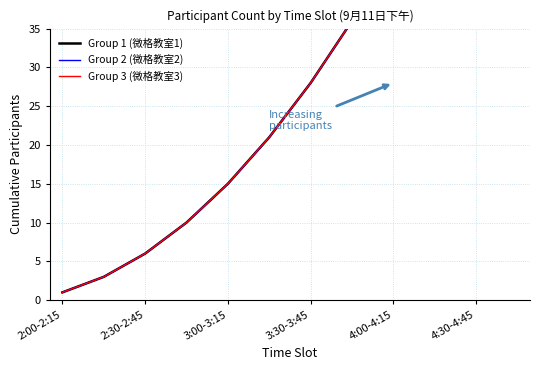

True or false: Group 1 (微格教室1) and Group 3 (微格教室3) intersect in this chart.

False